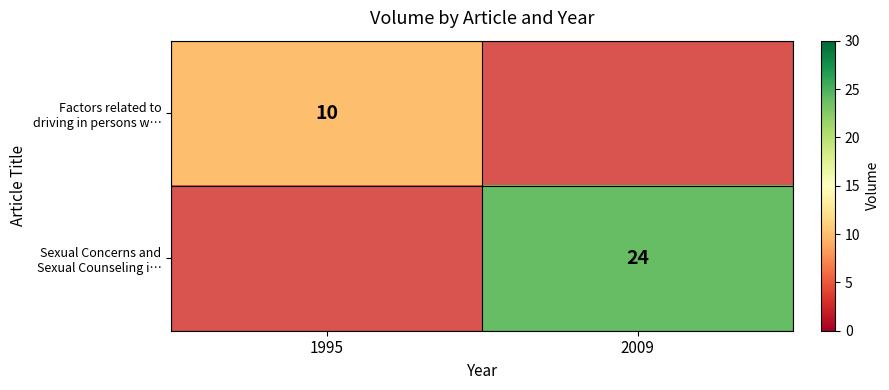

Count the number of data series in this chart.

2